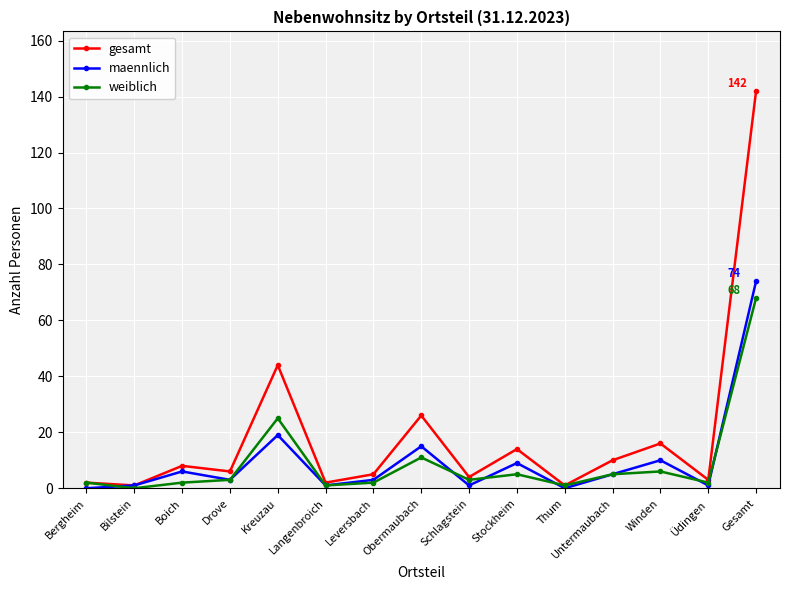

Reading right to left, what are all the values shown in this chart?

gesamt: 142	3	16	10	1	14	4	26	5	2	44	6	8	1	2
maennlich: 74	1	10	5	0	9	1	15	3	1	19	3	6	1	0
weiblich: 68	2	6	5	1	5	3	11	2	1	25	3	2	0	2